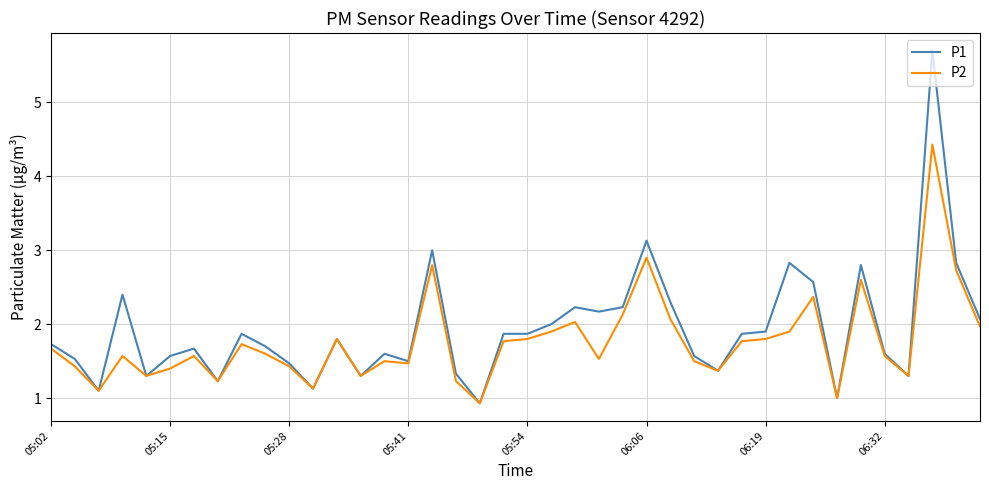

What is the lowest value of the P2 series?

0.9